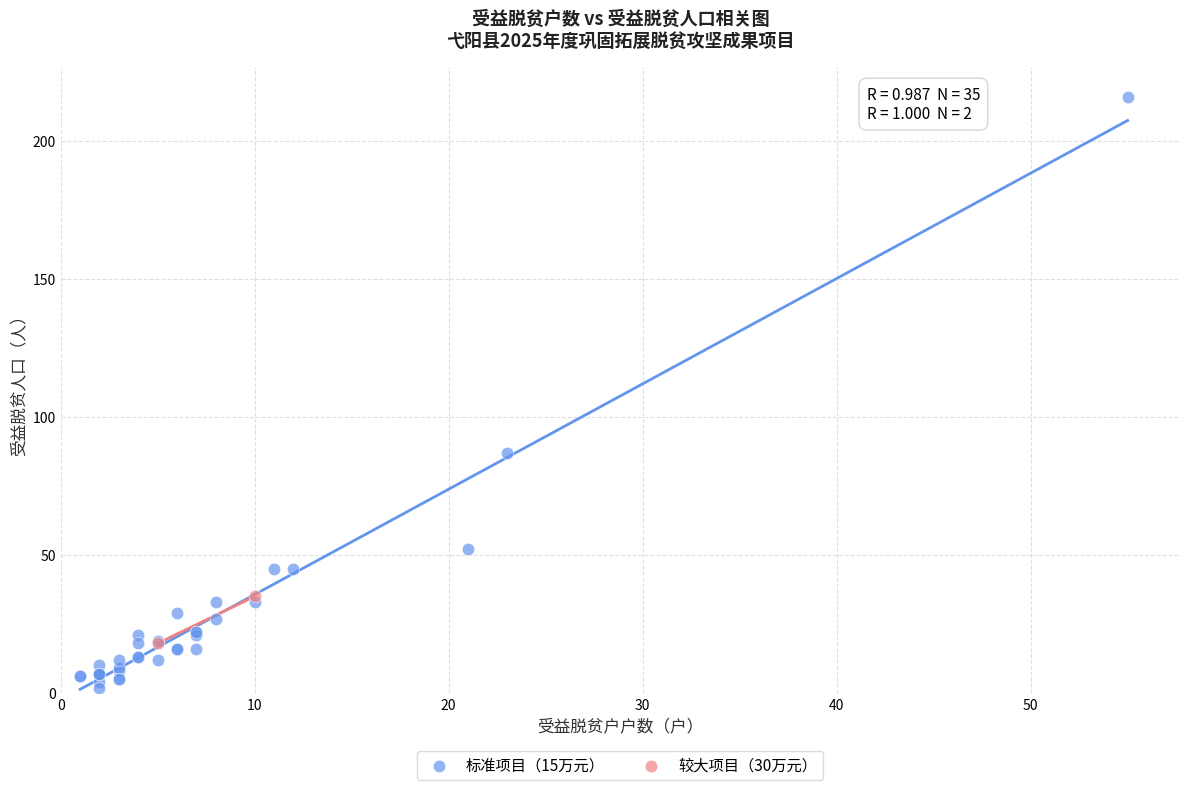

Which series reaches the maximum Y coordinate?

标准项目（15万元）